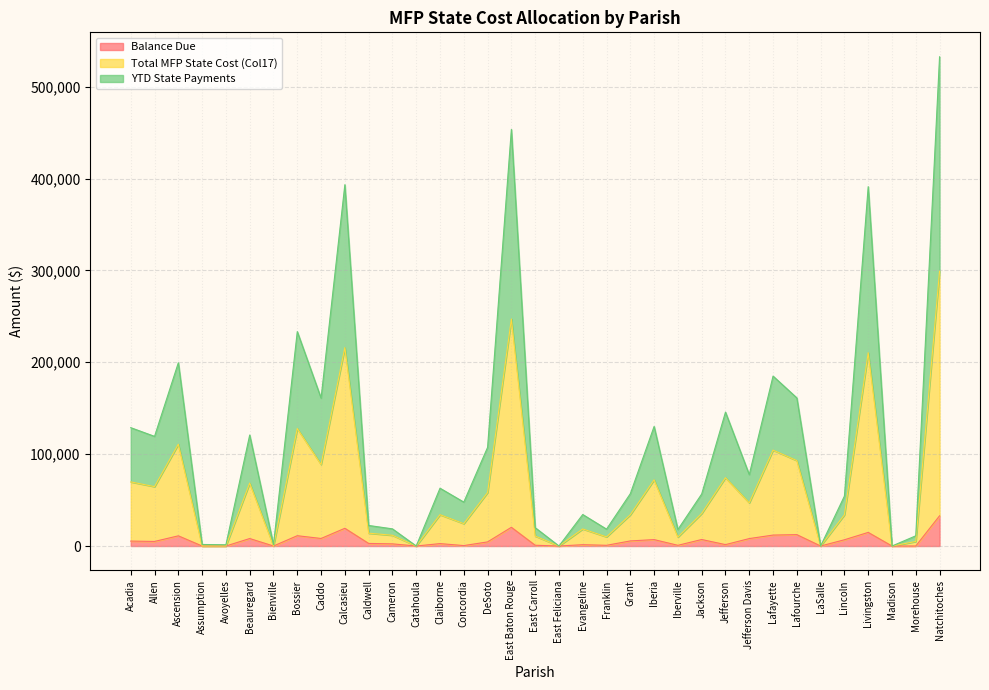

At which category is the sum across all series the highest?

Natchitoches